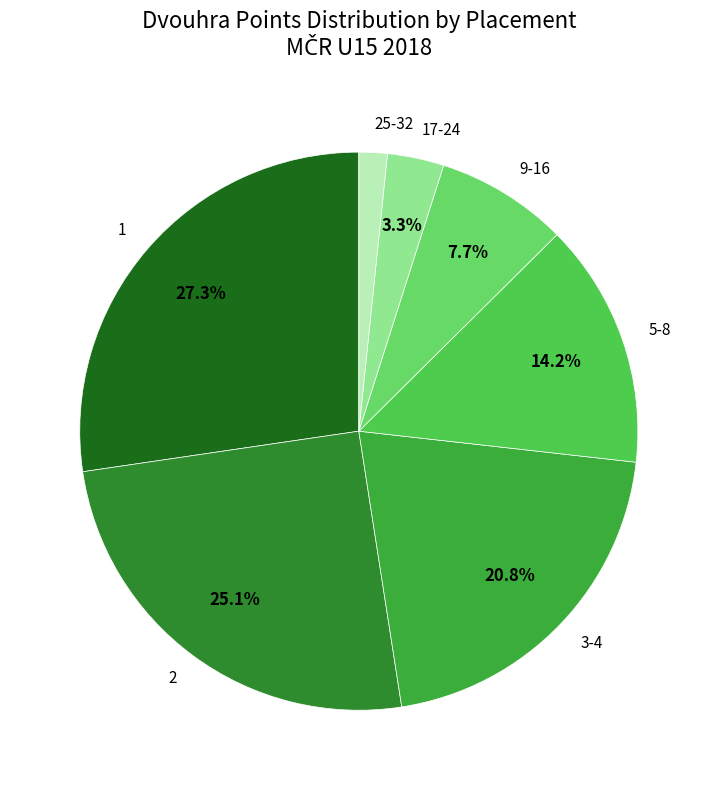

What percentage is the 25-32 slice, to the nearest percent?

2%